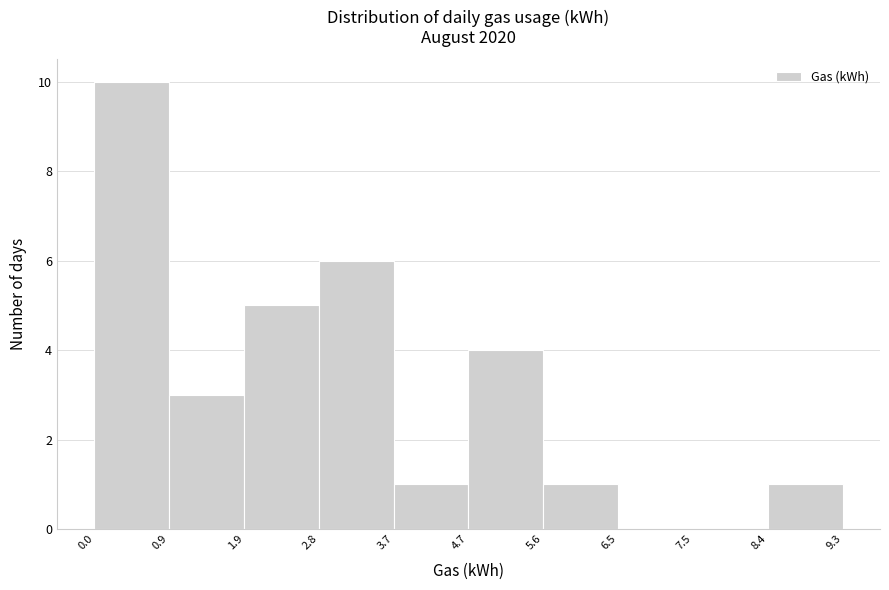

Reading left to right, transcribe this chart: for each bar, give the range it covers on the x-axis and its height. The values are not printed on the chart, so give them approximately, as read against the axis.

0.0 to 0.9: 10
0.9 to 1.9: 3
1.9 to 2.8: 5
2.8 to 3.7: 6
3.7 to 4.7: 1
4.7 to 5.6: 4
5.6 to 6.5: 1
6.5 to 7.5: 0
7.5 to 8.4: 0
8.4 to 9.3: 1